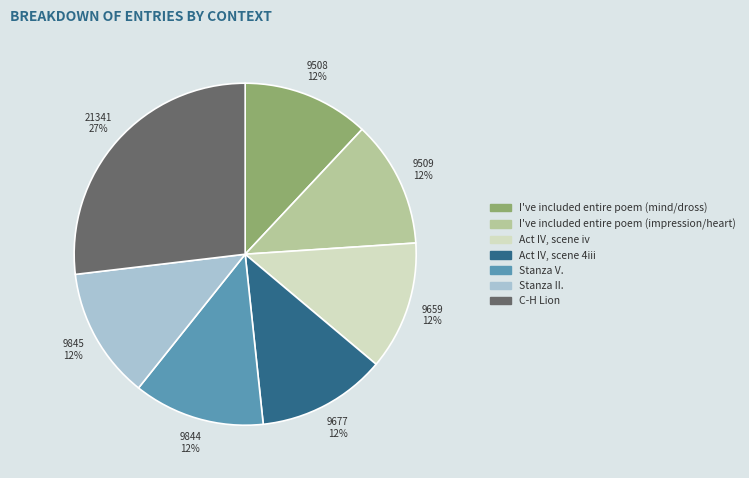

Is it true that C-H Lion is 27% of the pie?

True